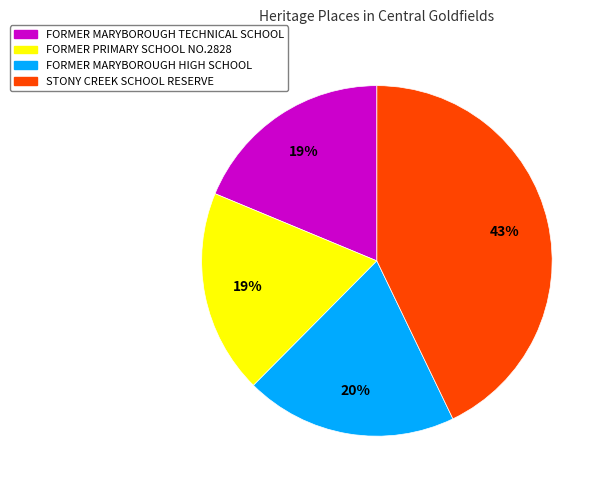

Approximately how many times larger is the value at FORMER PRIMARY SCHOOL NO.2828 compared to STONY CREEK SCHOOL RESERVE?

0.4